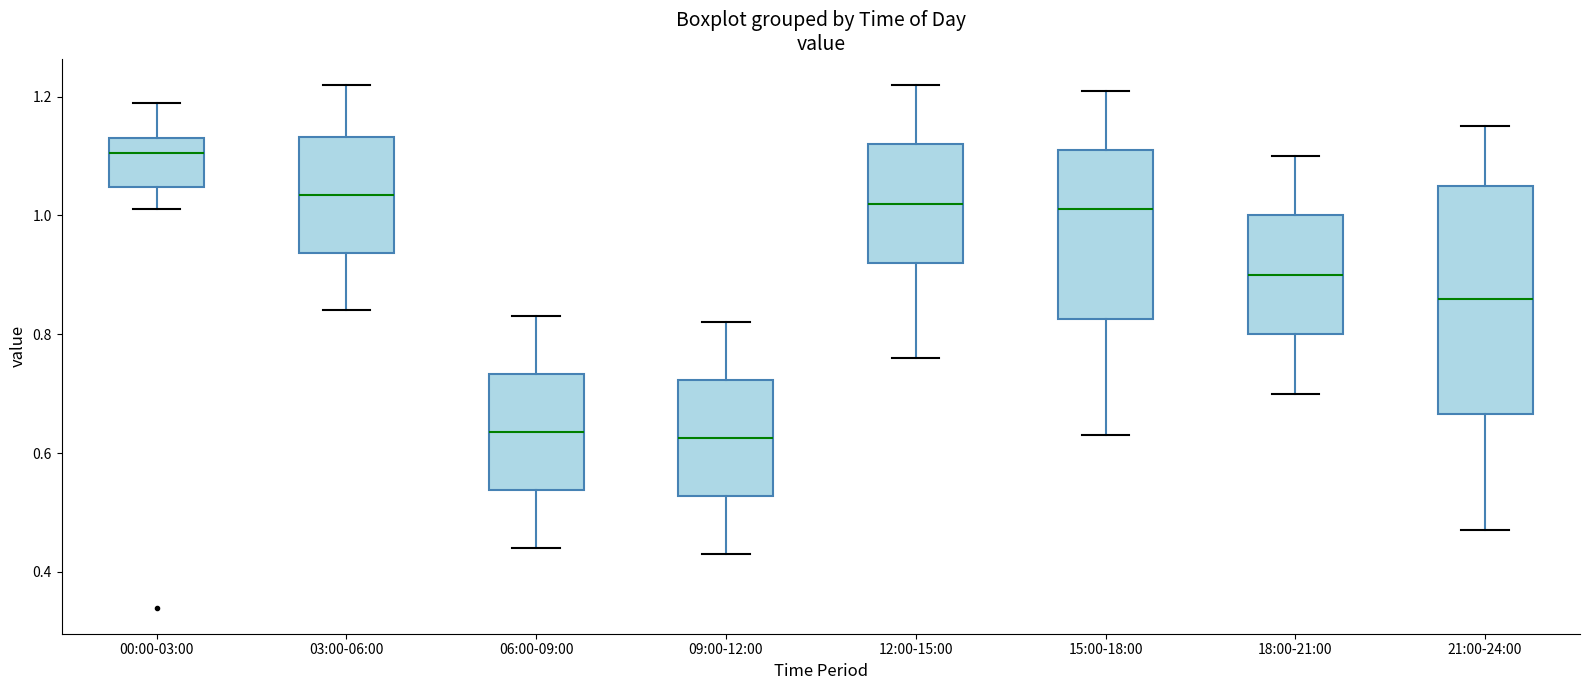

Reading left to right, read every box against the y-axis: the position of its median line, the range the box covers, and the ends of its whiskers. The values are not printed on the chart, so give them approximately, as read against the axis.

00:00-03:00: median 1.10, box 1.04 to 1.14, whiskers 1.02 to 1.20
03:00-06:00: median 1.04, box 0.94 to 1.14, whiskers 0.84 to 1.22
06:00-09:00: median 0.64, box 0.54 to 0.74, whiskers 0.44 to 0.84
09:00-12:00: median 0.62, box 0.52 to 0.72, whiskers 0.44 to 0.82
12:00-15:00: median 1.02, box 0.92 to 1.12, whiskers 0.76 to 1.22
15:00-18:00: median 1.02, box 0.82 to 1.12, whiskers 0.64 to 1.22
18:00-21:00: median 0.90, box 0.80 to 1.00, whiskers 0.70 to 1.10
21:00-24:00: median 0.86, box 0.66 to 1.06, whiskers 0.48 to 1.16